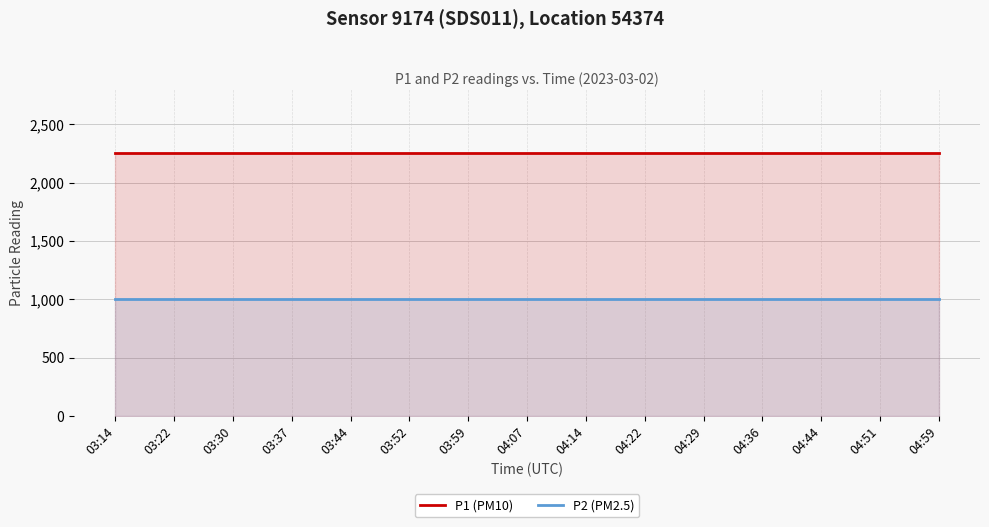

True or false: P2 (PM2.5) and P1 (PM10) cross at least once.

False